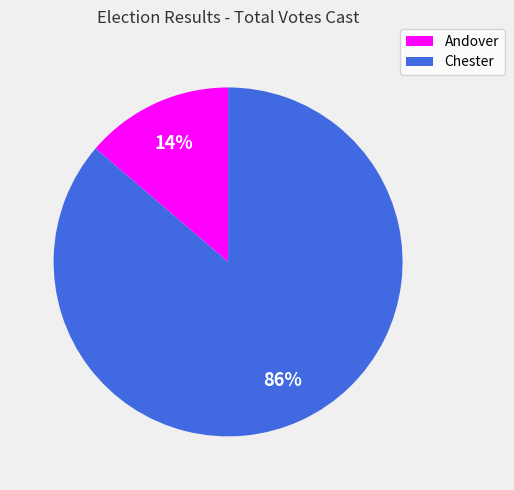

Count the number of slices in the pie.

2